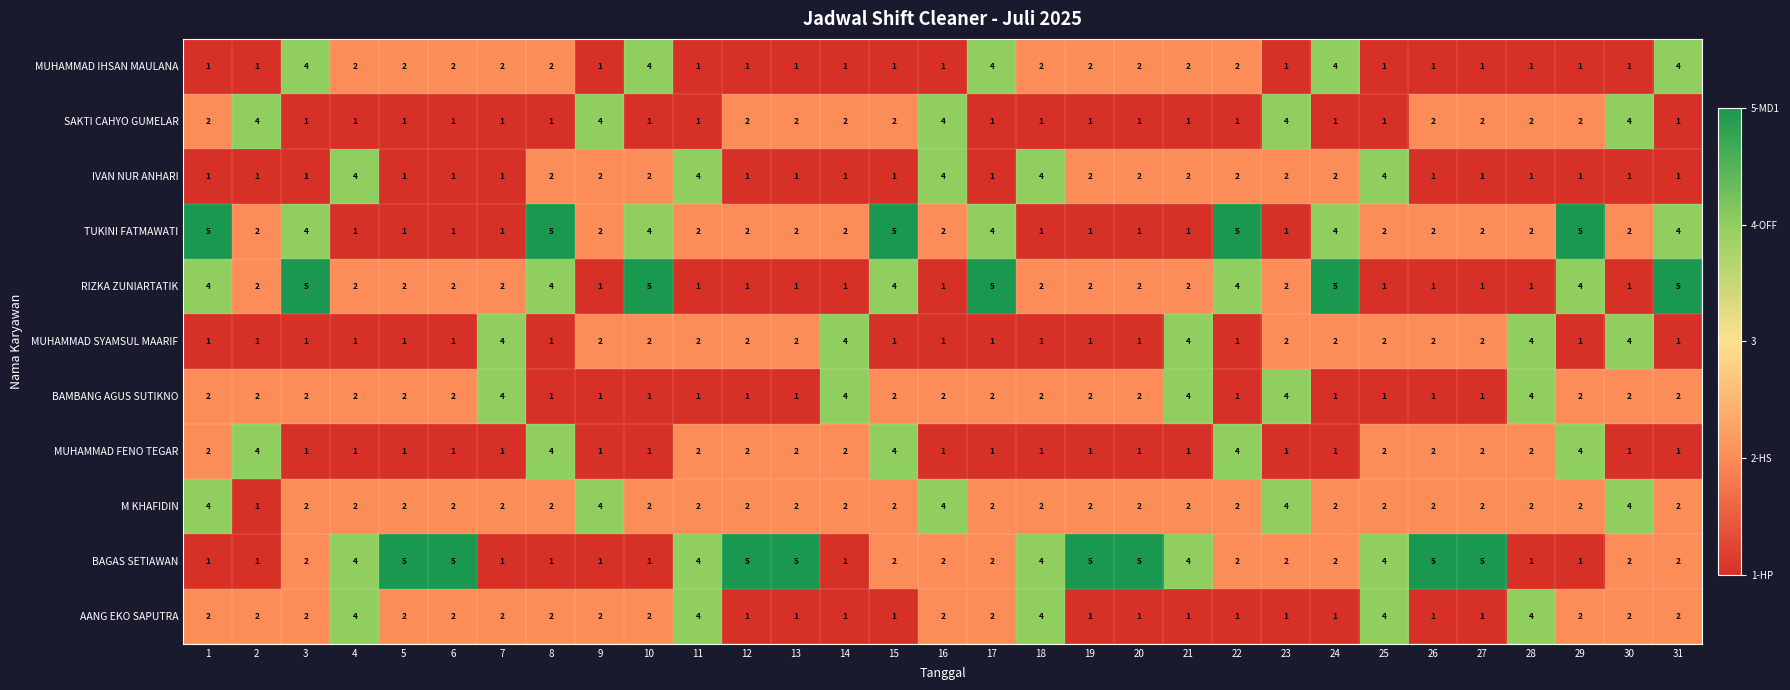

What is the difference between the maximum and minimum values in the MUHAMMAD IHSAN MAULANA series?

3